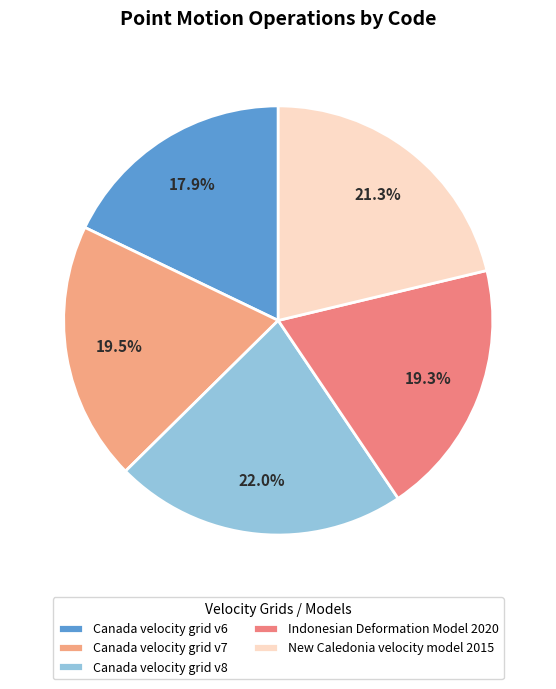

Count the number of slices in the pie.

5